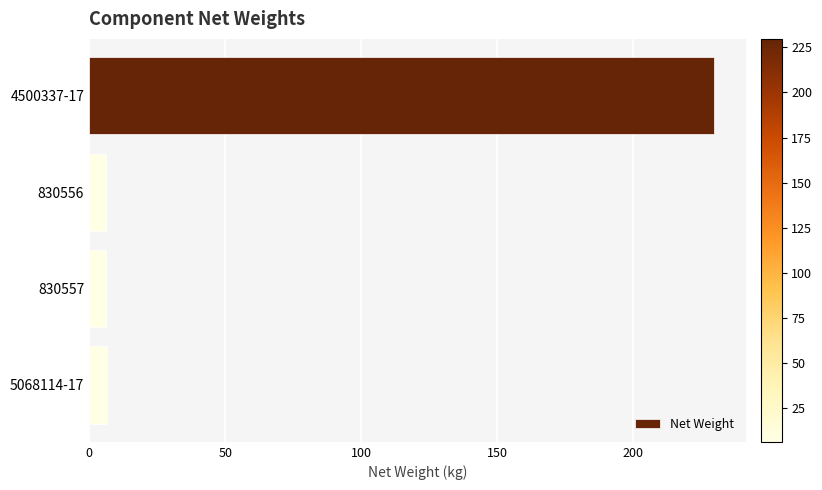

What is the difference between the maximum and second lowest values?

223.4